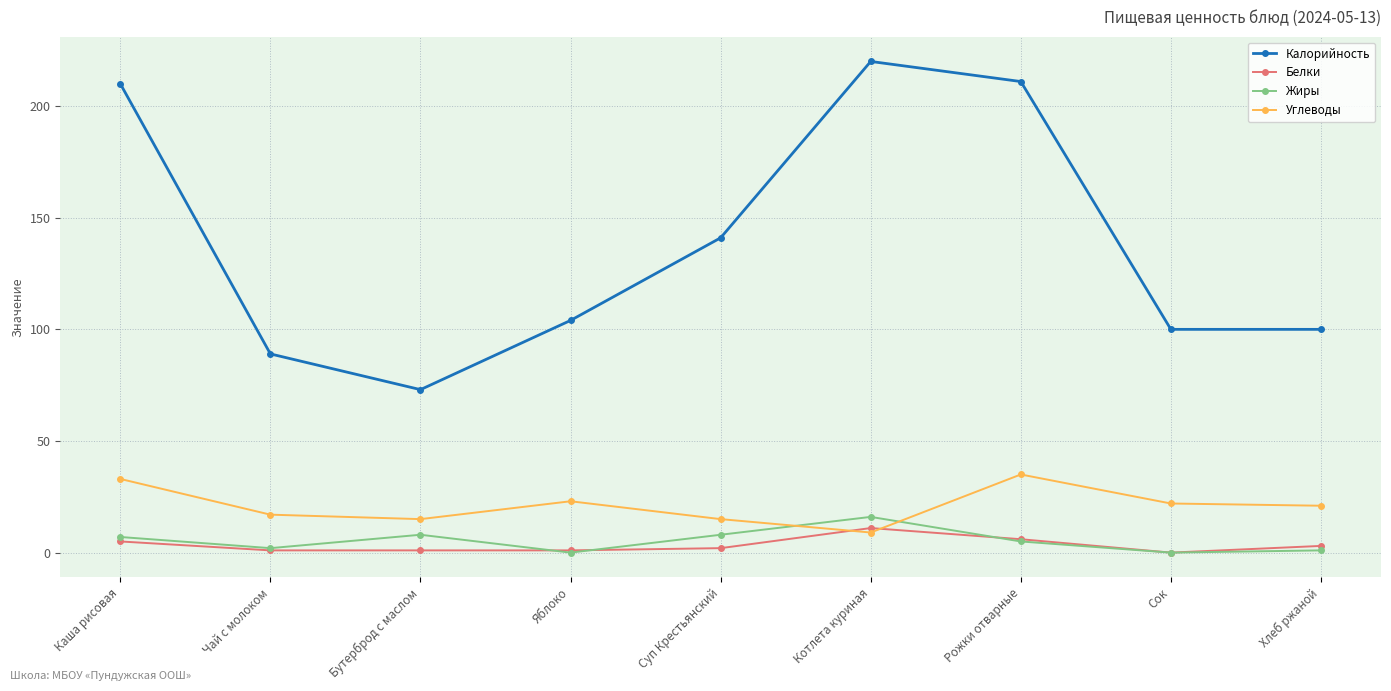

Reading left to right, transcribe all the data shown in this chart.

Калорийность: Каша рисовая=210	Чай с молоком=89	Бутерброд с маслом=73	Яблоко=104	Суп Крестьянский=141	Котлета куриная=220	Рожки отварные=211	Сок=100	Хлеб ржаной=100
Белки: Каша рисовая=5	Чай с молоком=1	Бутерброд с маслом=1	Яблоко=1	Суп Крестьянский=2	Котлета куриная=11	Рожки отварные=6	Сок=0	Хлеб ржаной=3
Жиры: Каша рисовая=7	Чай с молоком=2	Бутерброд с маслом=8	Яблоко=0	Суп Крестьянский=8	Котлета куриная=16	Рожки отварные=5	Сок=0	Хлеб ржаной=1
Углеводы: Каша рисовая=33	Чай с молоком=17	Бутерброд с маслом=15	Яблоко=23	Суп Крестьянский=15	Котлета куриная=9	Рожки отварные=35	Сок=22	Хлеб ржаной=21